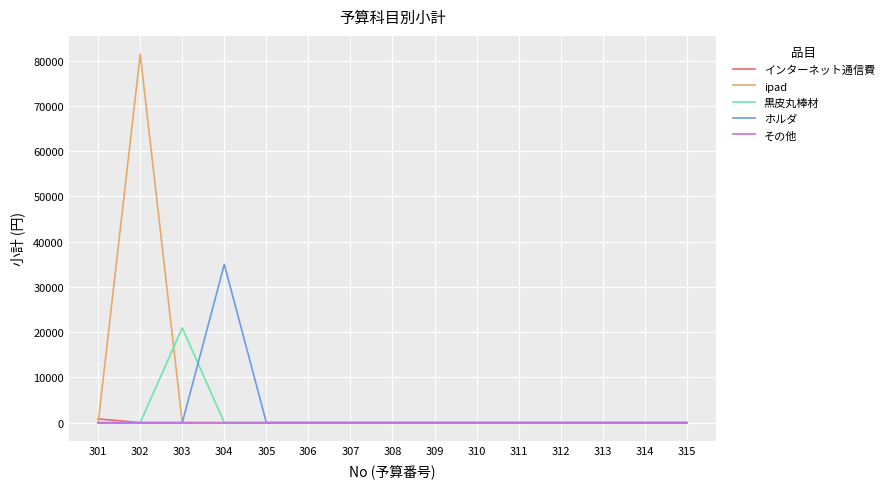

Which series changed the most between 302 and 314?

ipad